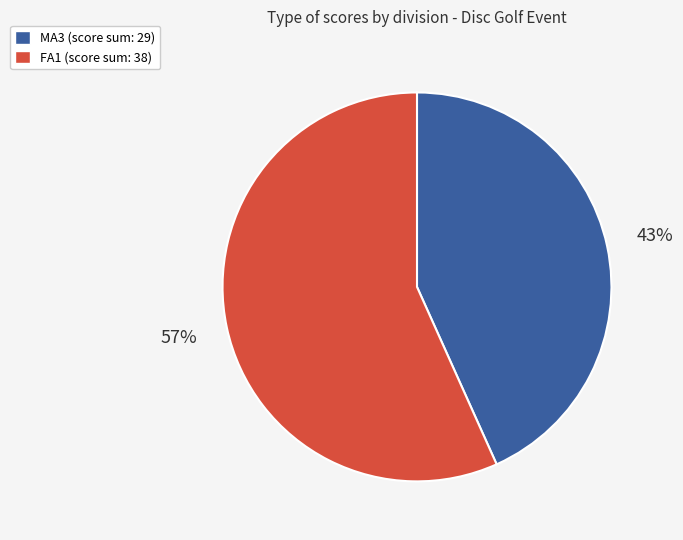

Which slice is the smallest?

MA3 (score sum: 29)